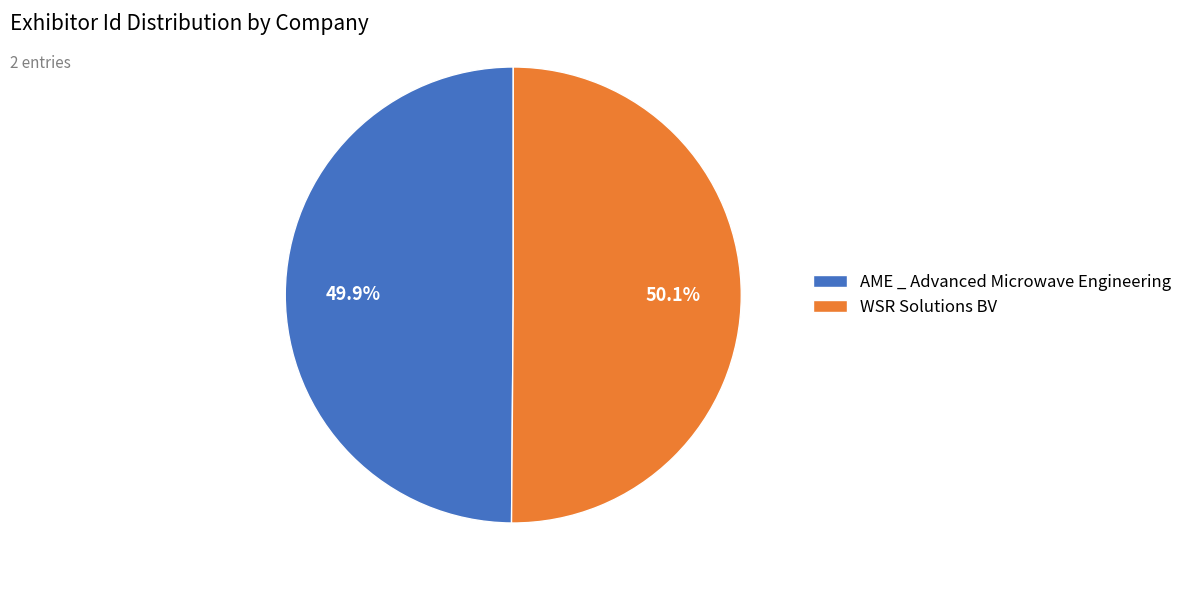

How much of the chart is everything except WSR Solutions BV?

49.9%